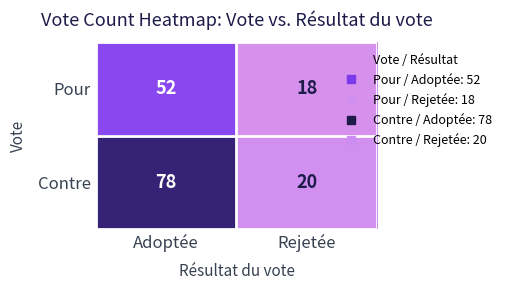

Rank the series by their average value, from highest to lowest.

Contre, Pour